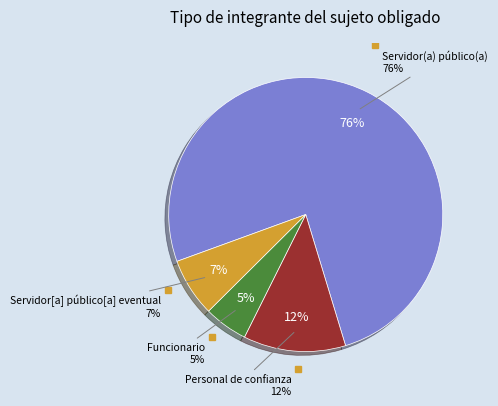

The Personal de confianza slice represents 12% of the pie. True or false?

True